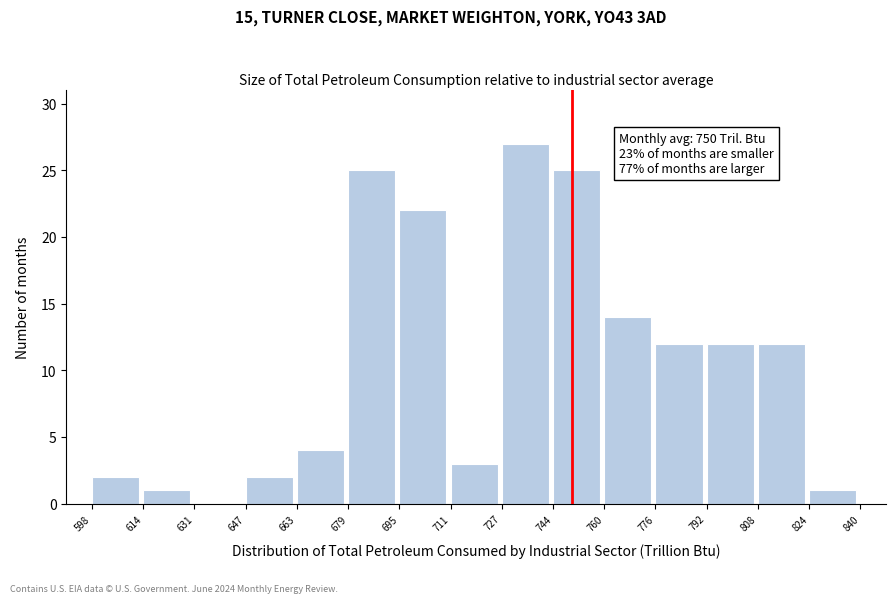

Which range on the x-axis has the tallest bar?

727 to 744